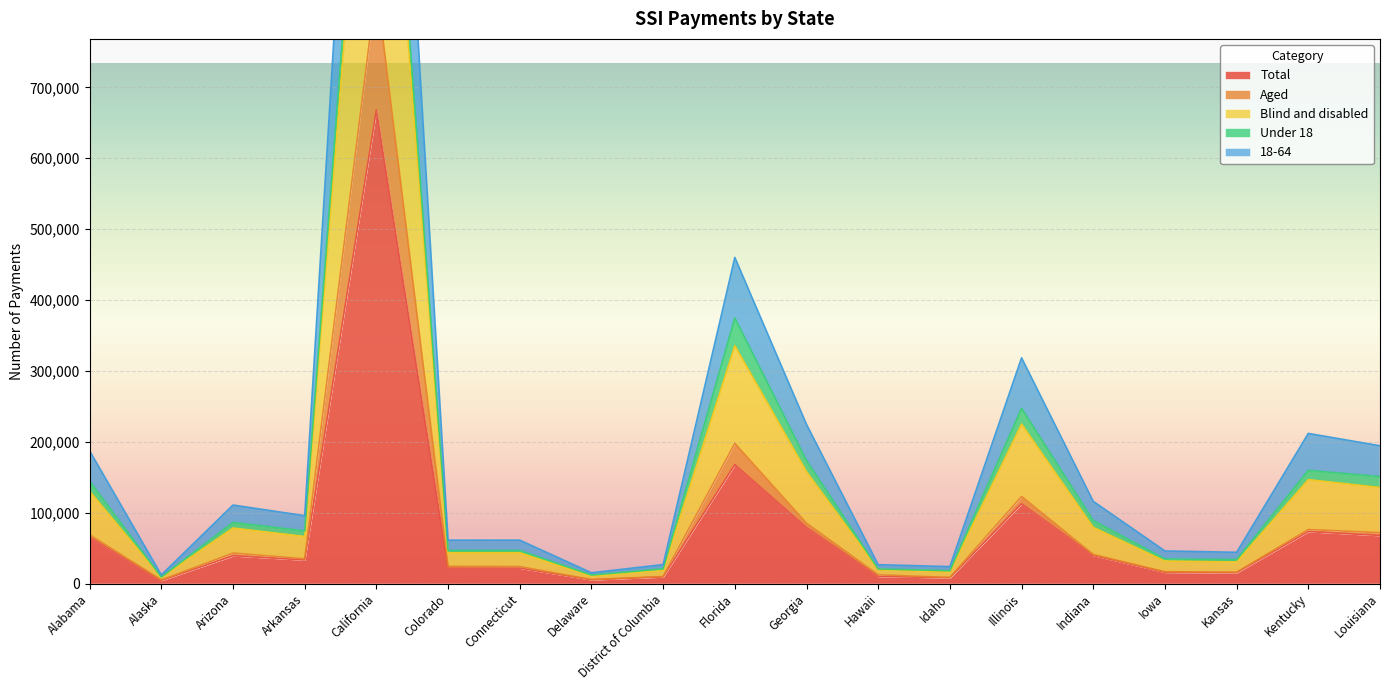

The value of Total at Kentucky is 16414. True or false?

False